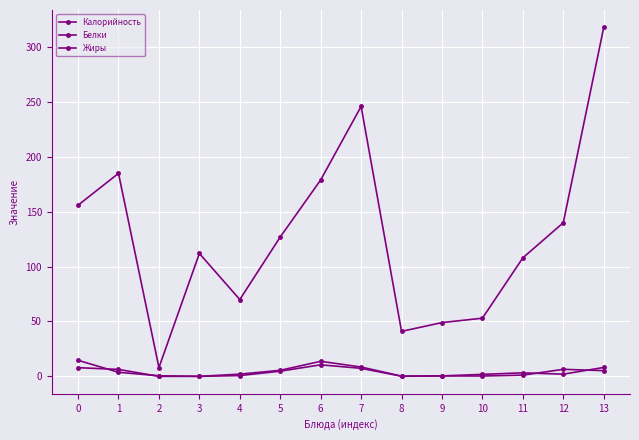

The value of Калорийность at 13 is 318.0. True or false?

True